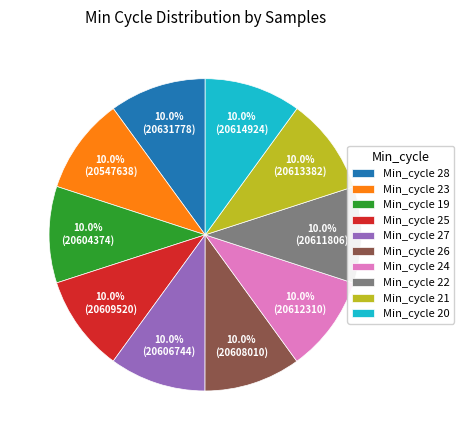

Count the number of slices in the pie.

10